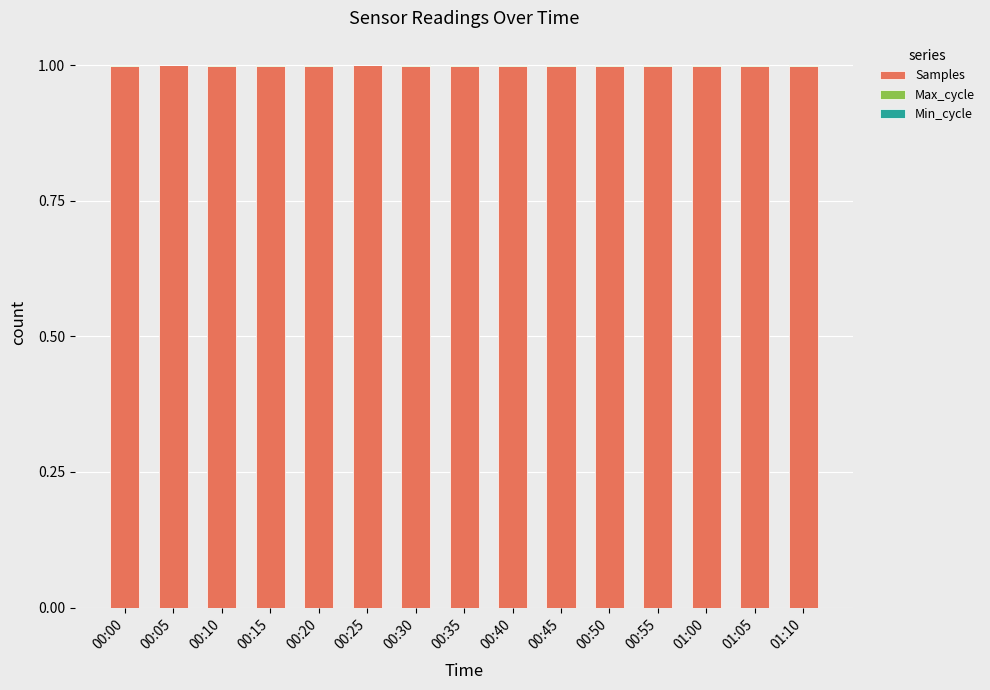

The value of Samples at 00:40 is 1.4. True or false?

False